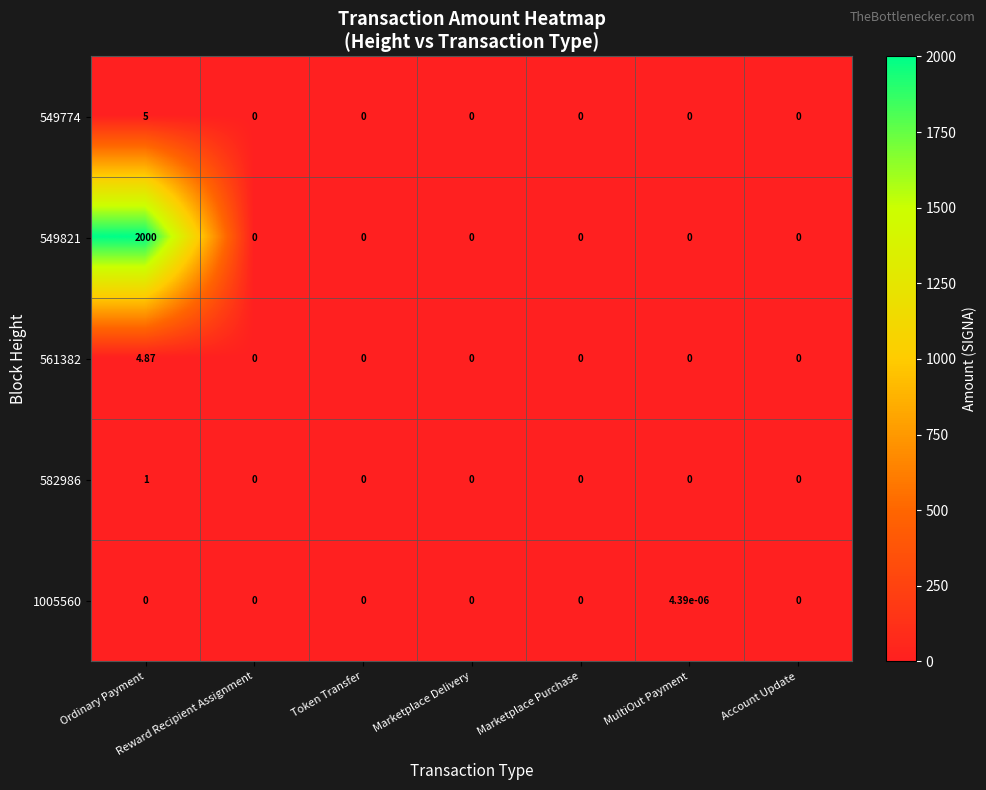

Rank the series by their maximum value, from highest to lowest.

549821, 549774, 561382, 582986, 1005560